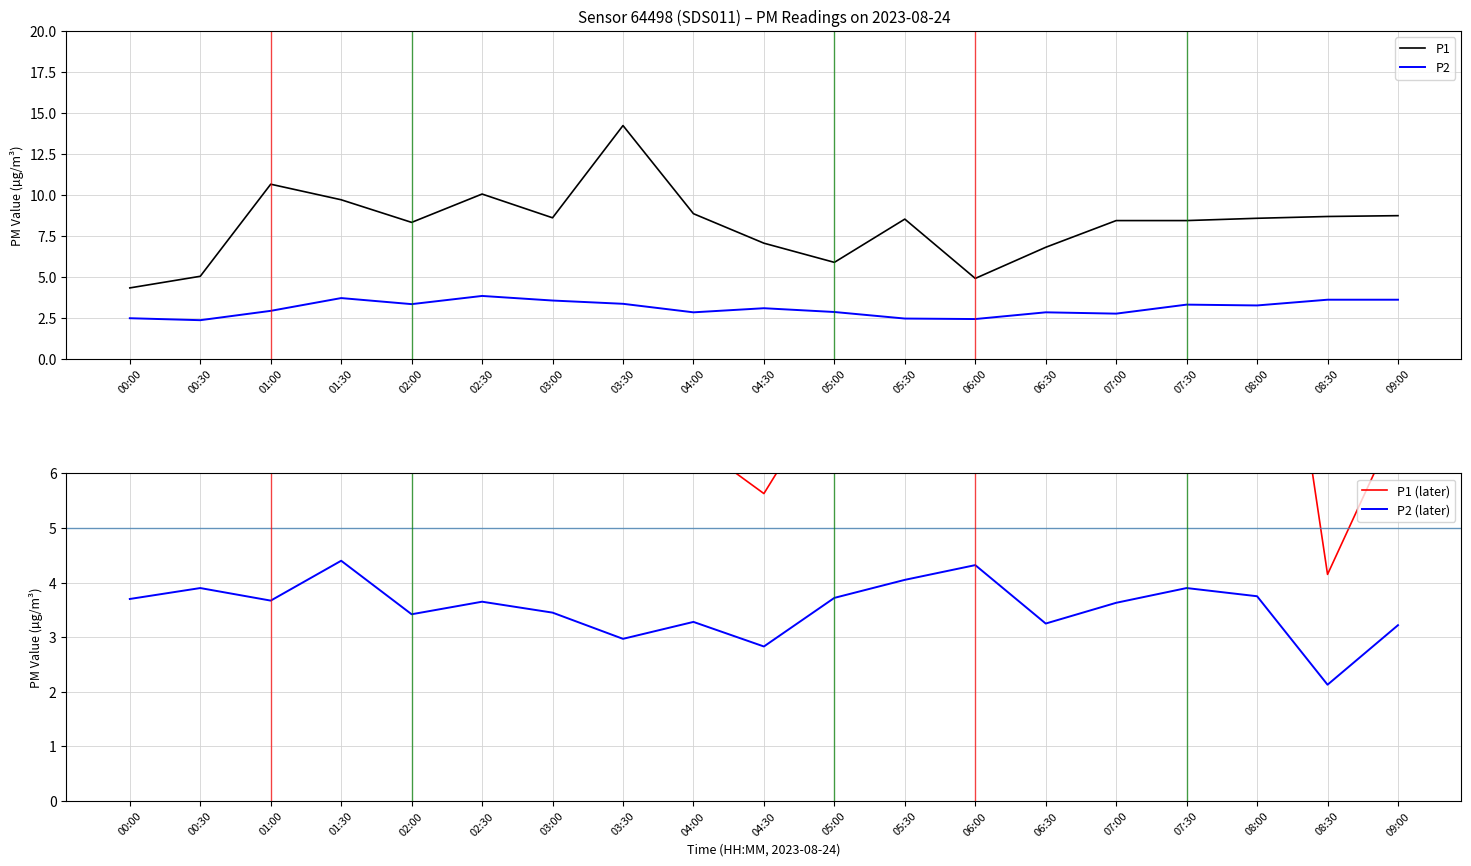

What is the approximate value of P1 at 04:30?

7.0